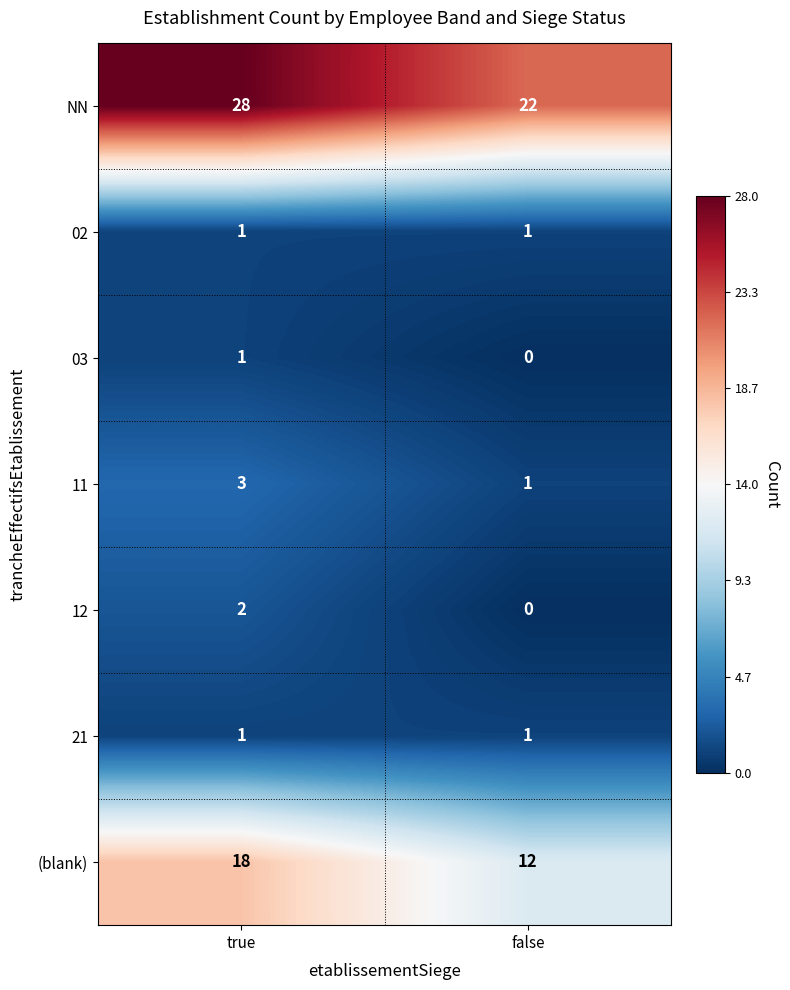

Reading left to right, transcribe all the data shown in this chart.

NN: 28	22
02: 1	1
03: 1	0
11: 3	1
12: 2	0
21: 1	1
(blank): 18	12